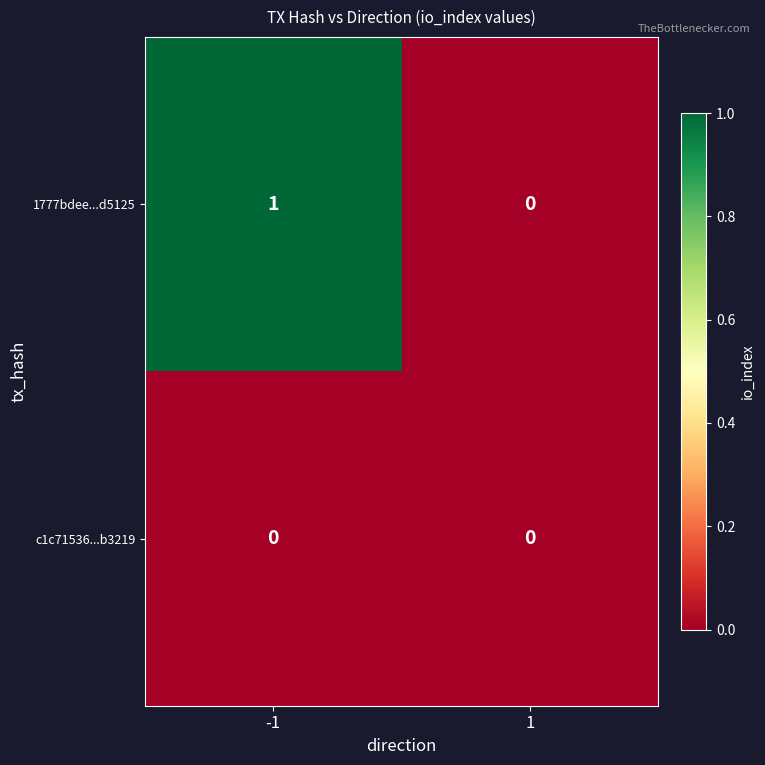

At which category is the sum across all series the highest?

-1